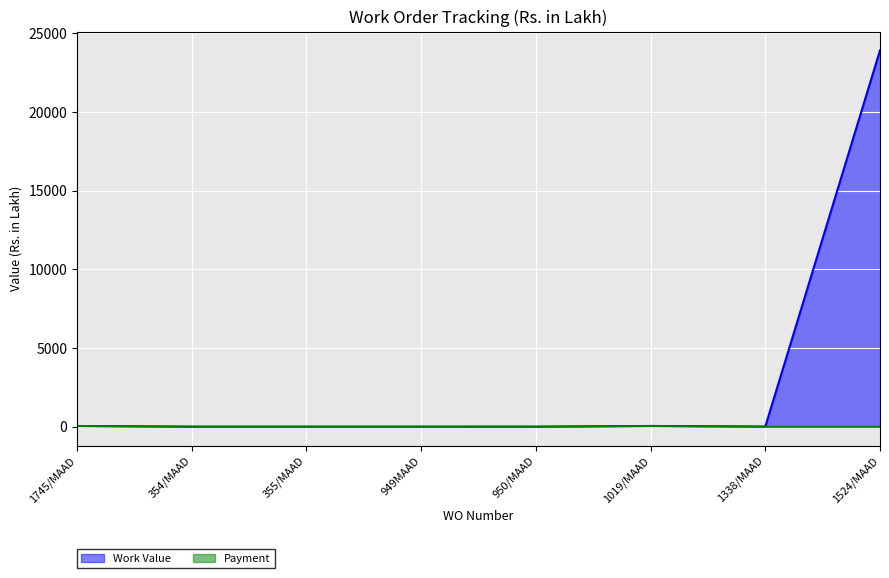

What is the label of the 2nd point from the left?

354/MAAD